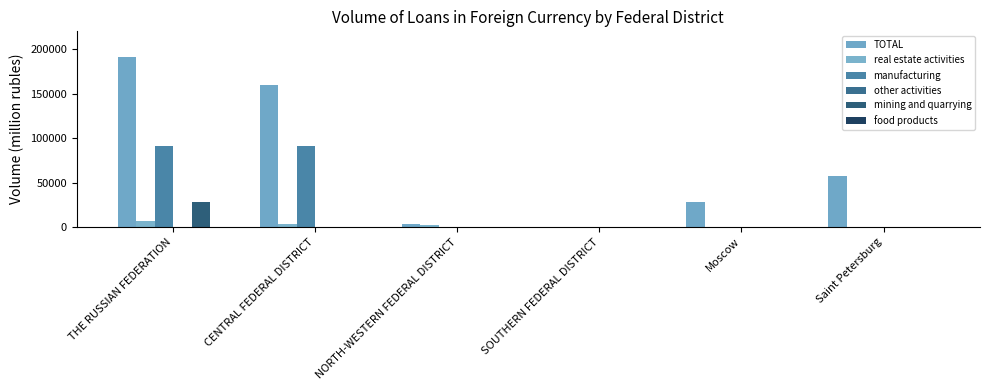

Count the number of categories in the chart.

6